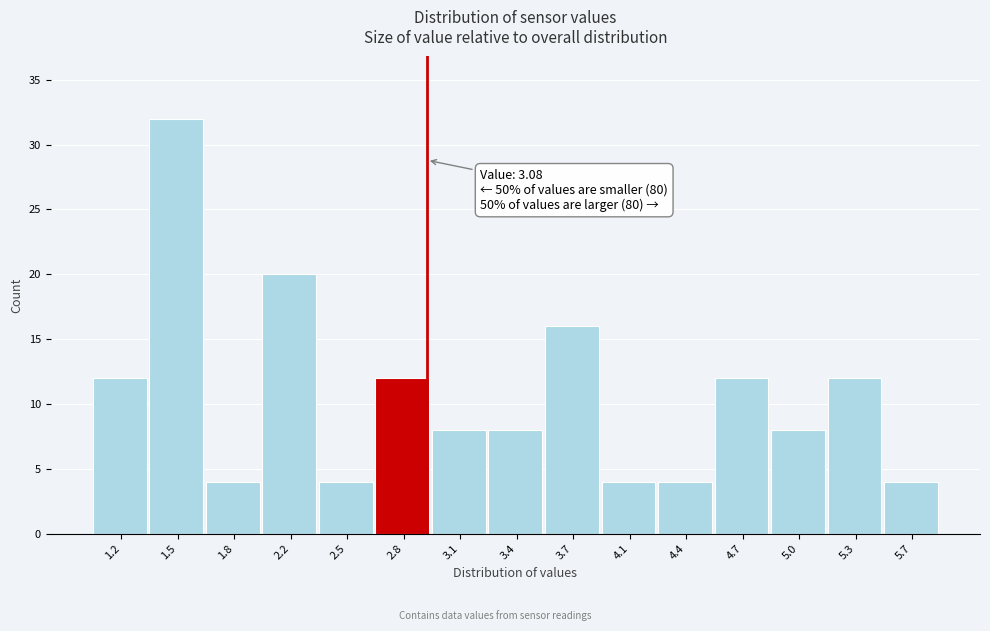

Reading left to right, extract all data points from this chart.

1.2=12	1.5=32	1.8=4	2.2=20	2.5=4	2.8=12	3.1=8	3.4=8	3.7=16	4.1=4	4.4=4	4.7=12	5.0=8	5.3=12	5.7=4